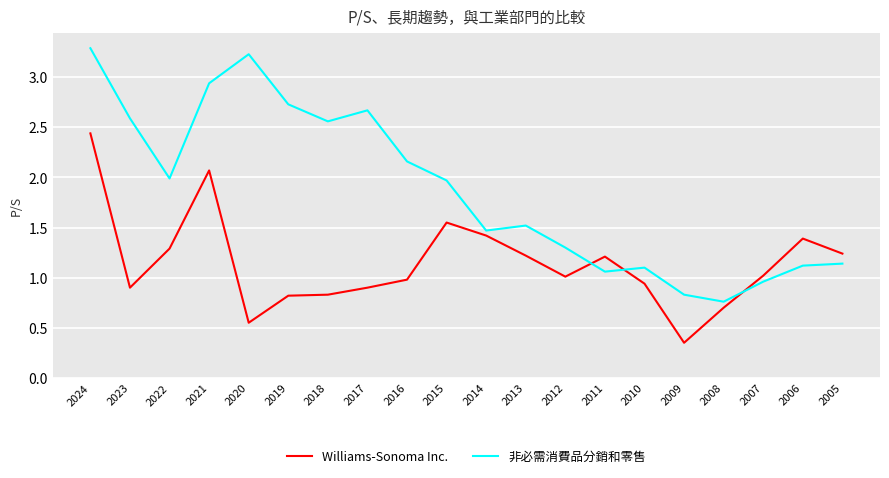

True or false: 非必需消費品分銷和零售 has a value of 2.8 at 2015.

False